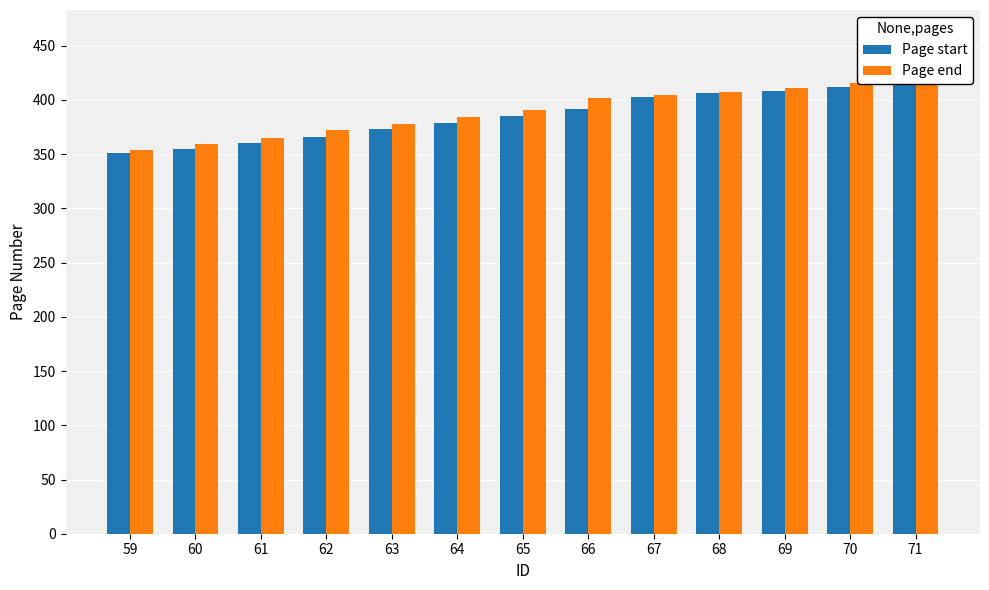

Which has a higher value, 68 or 66?

68